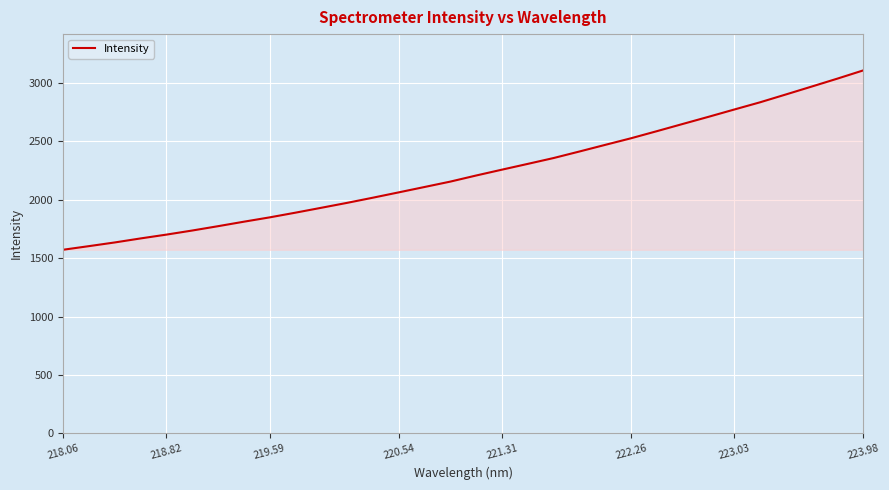

What is the greatest value displayed?

3104.9